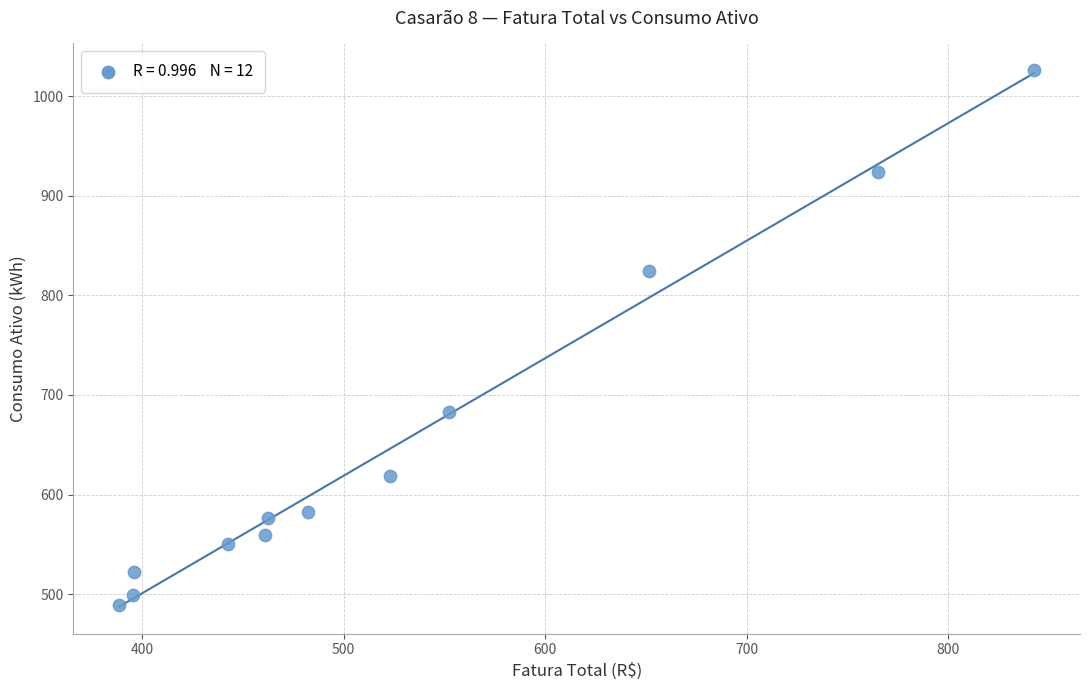

What is the average Y value?

655